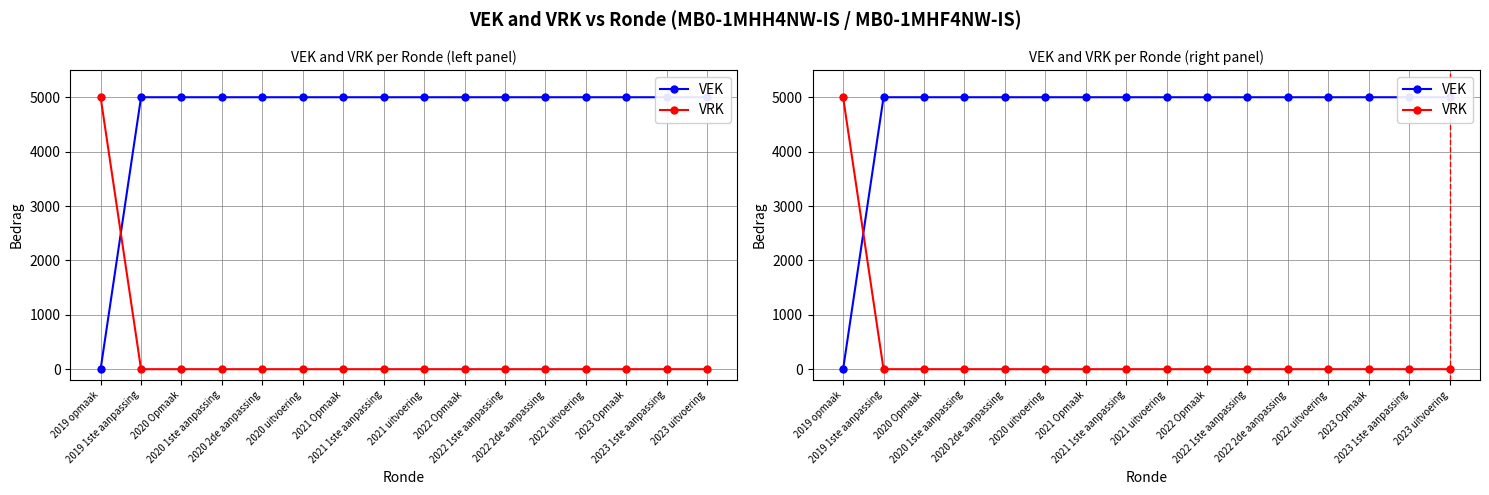

At which label does VRK reach its peak?

2019 opmaak